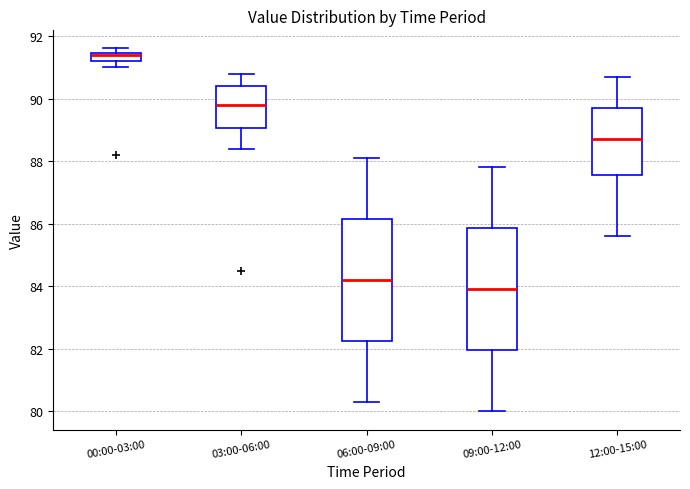

Where is the lower edge of the box for 09:00-12:00 on the y-axis? The values are not printed on the chart, so give them approximately, as read against the axis.

82.0